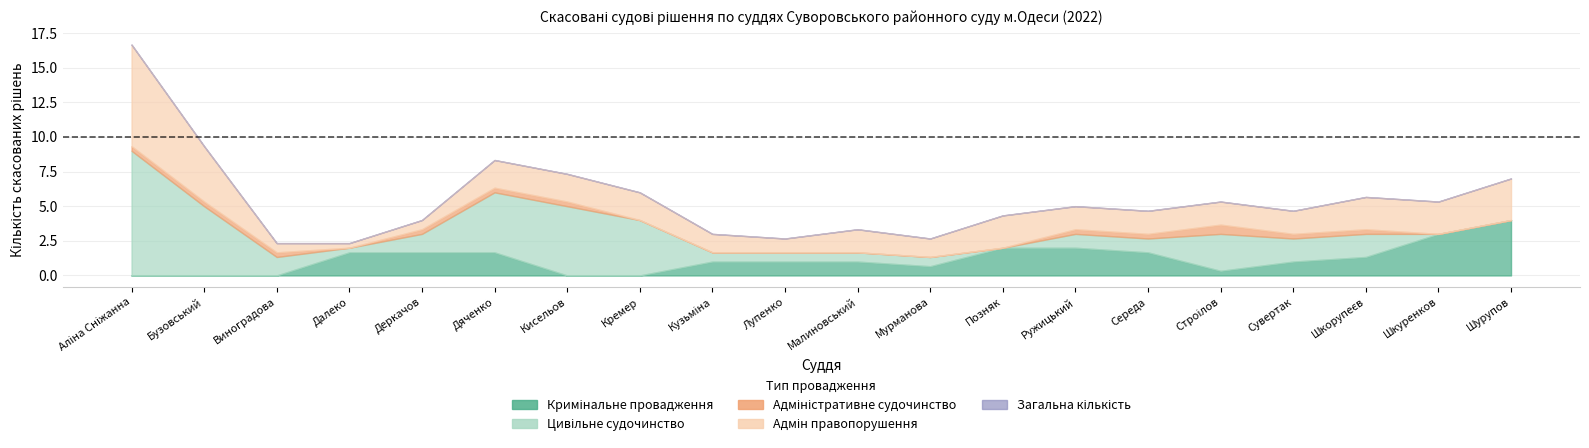

What position from the right is Далеко?

17